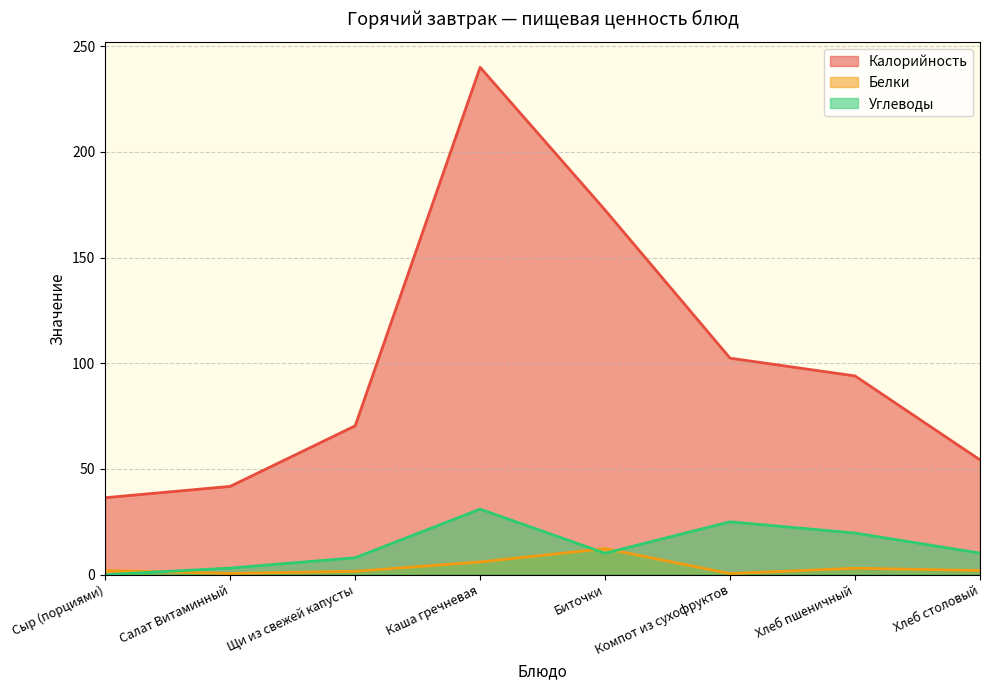

True or false: Калорийность has more than 0 interior local peaks.

True